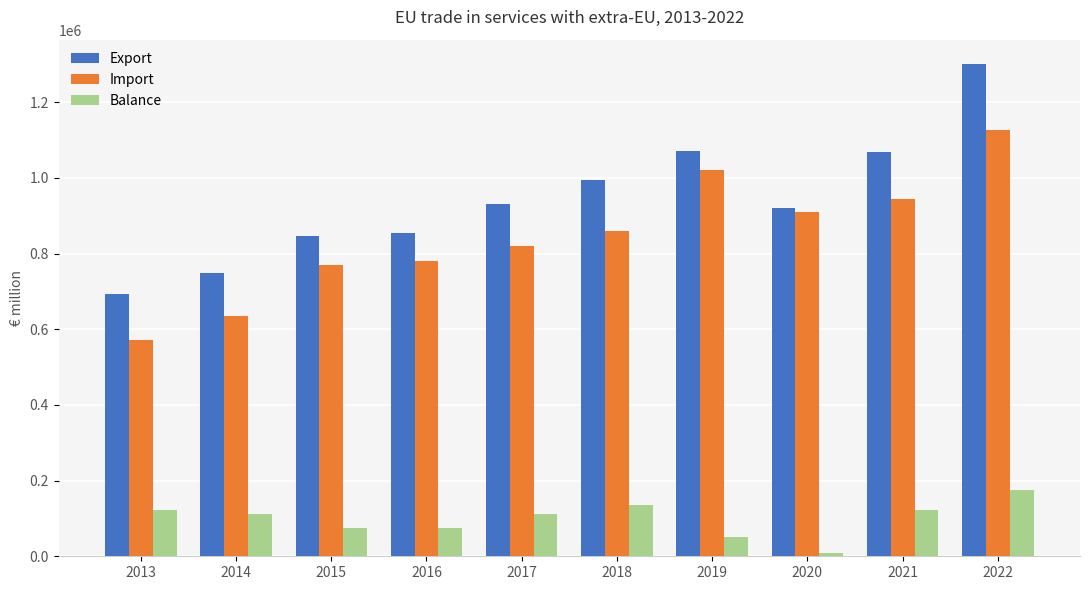

What is the difference between the maximum and minimum values in the Balance series?

165098.4